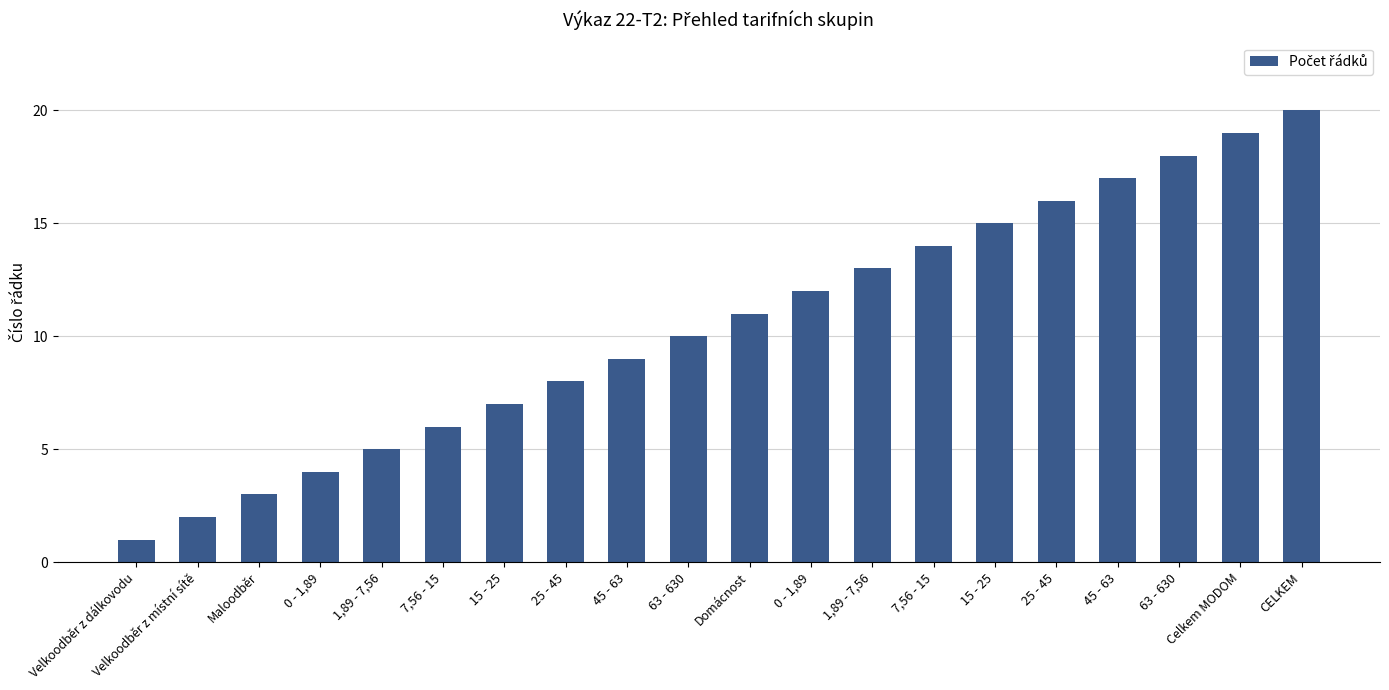

Between 1,89 - 7,56 and Maloodběr, which is larger?

1,89 - 7,56